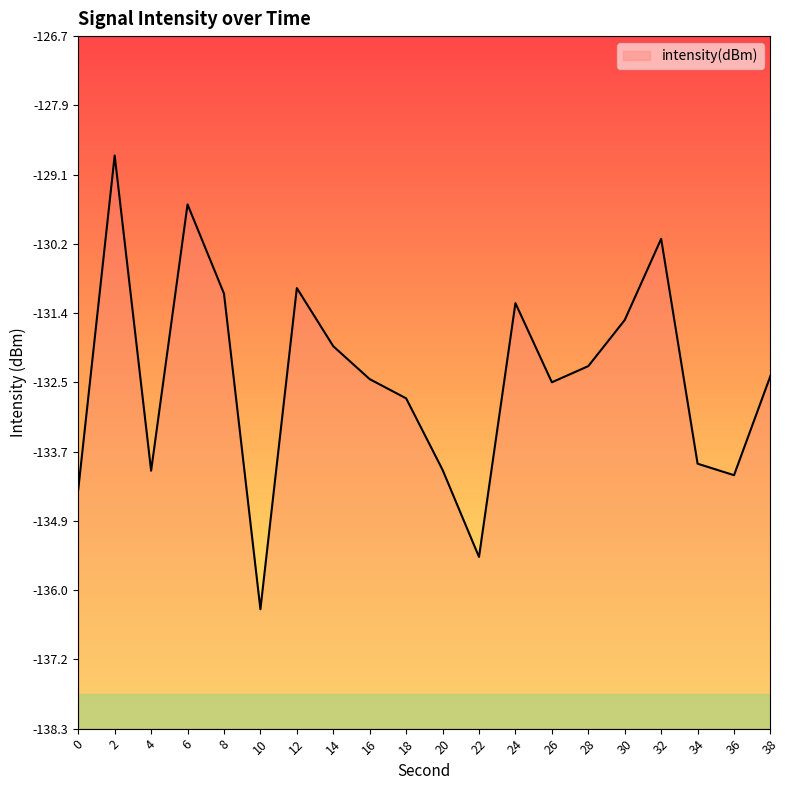

What is the smallest value displayed?

-136.3